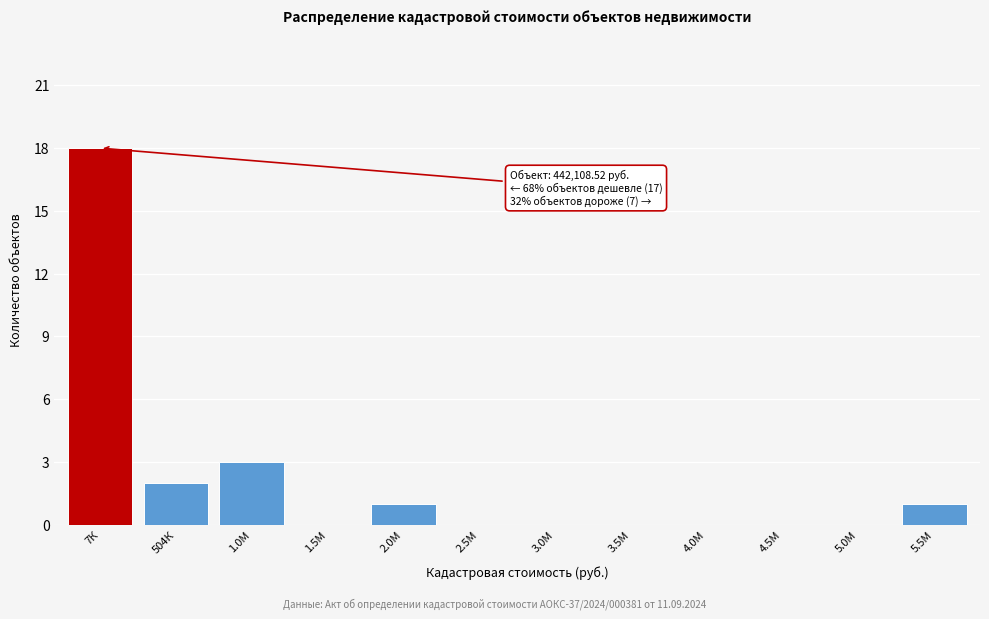

Reading left to right, list all the values displayed in this chart.

7К=18	504К=2	1.0М=3	1.5М=0	2.0М=1	2.5М=0	3.0М=0	3.5М=0	4.0М=0	4.5М=0	5.0М=0	5.5М=1